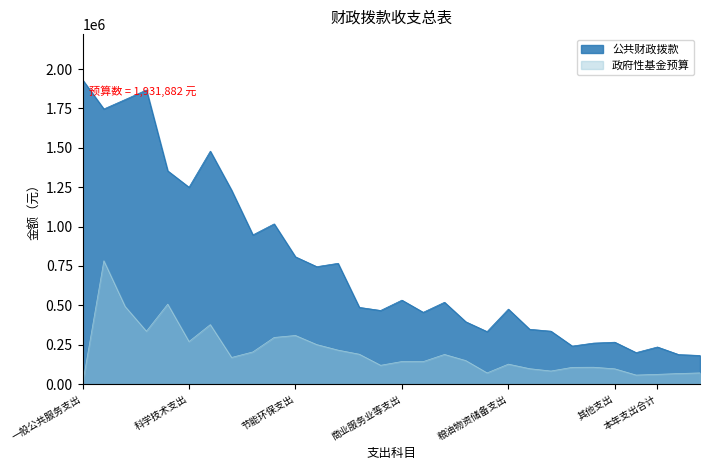

Rank the series by their maximum value, from lowest to highest.

政府性基金预算, 公共财政拨款